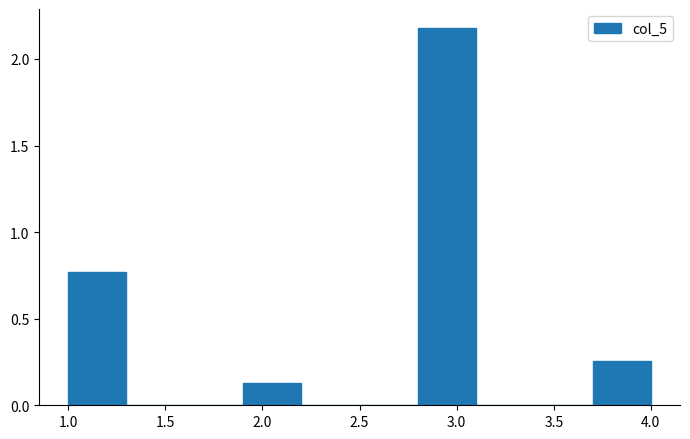

Reading left to right, list every bar in this chart as the range it spans on the x-axis followed by its height. The values are not printed on the chart, so give them approximately, as read against the axis.

1.0 to 1.3: 0.75
1.3 to 1.6: 0
1.6 to 1.9: 0
1.9 to 2.2: 0.15
2.2 to 2.5: 0
2.5 to 2.8: 0
2.8 to 3.1: 2.20
3.1 to 3.4: 0
3.4 to 3.7: 0
3.7 to 4.0: 0.25